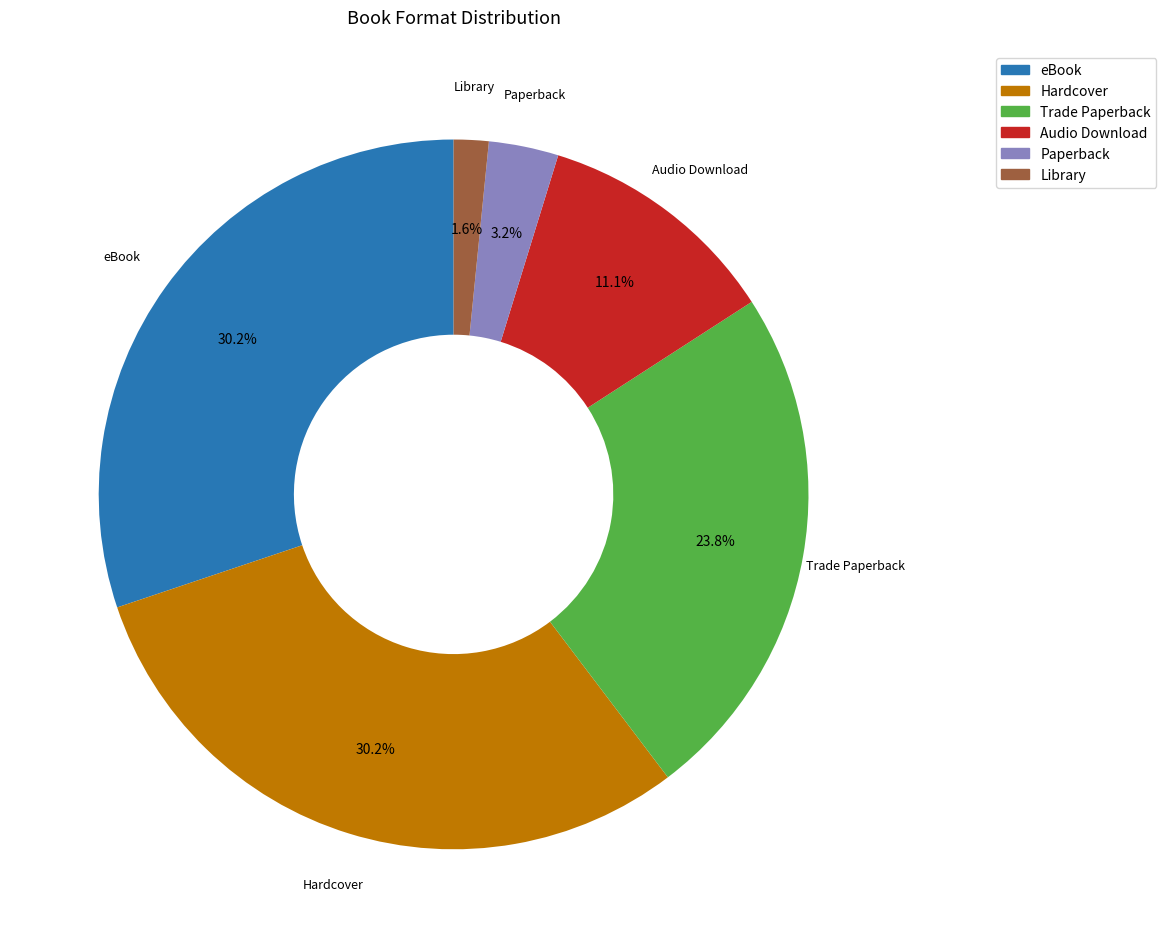

How many slices are in this pie chart?

6